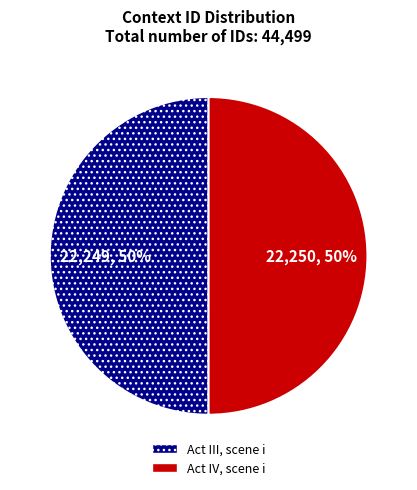

The Act III, scene i slice represents 36% of the pie. True or false?

False